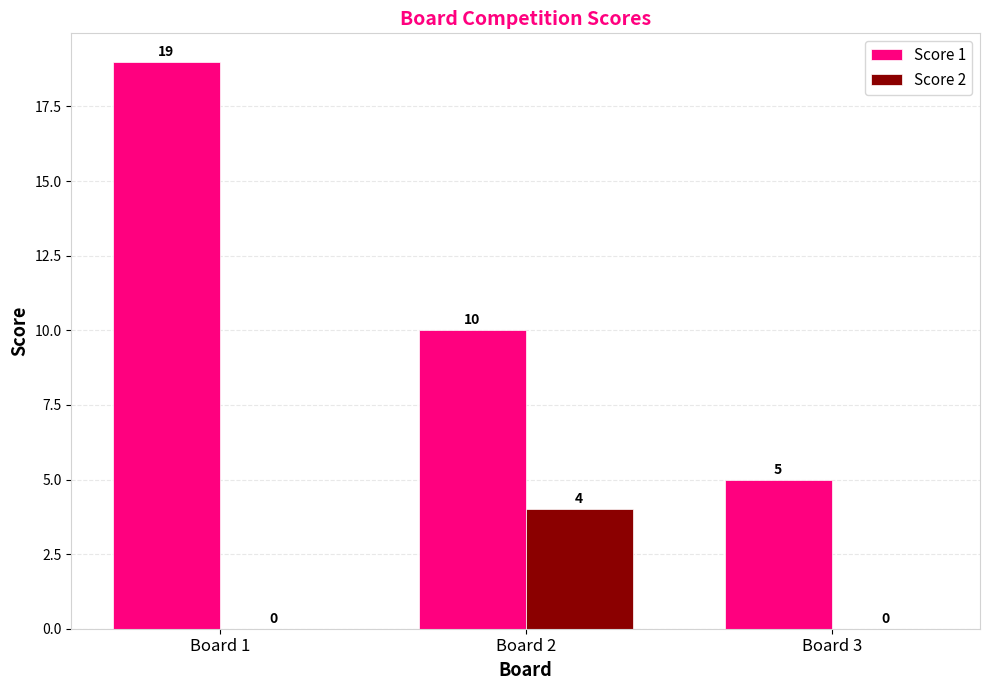

Are the bars horizontal?

No